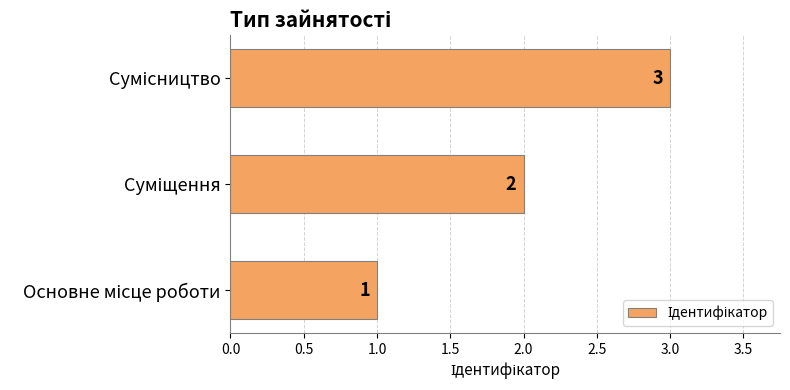

Count the values in the range 1 to 3.

3